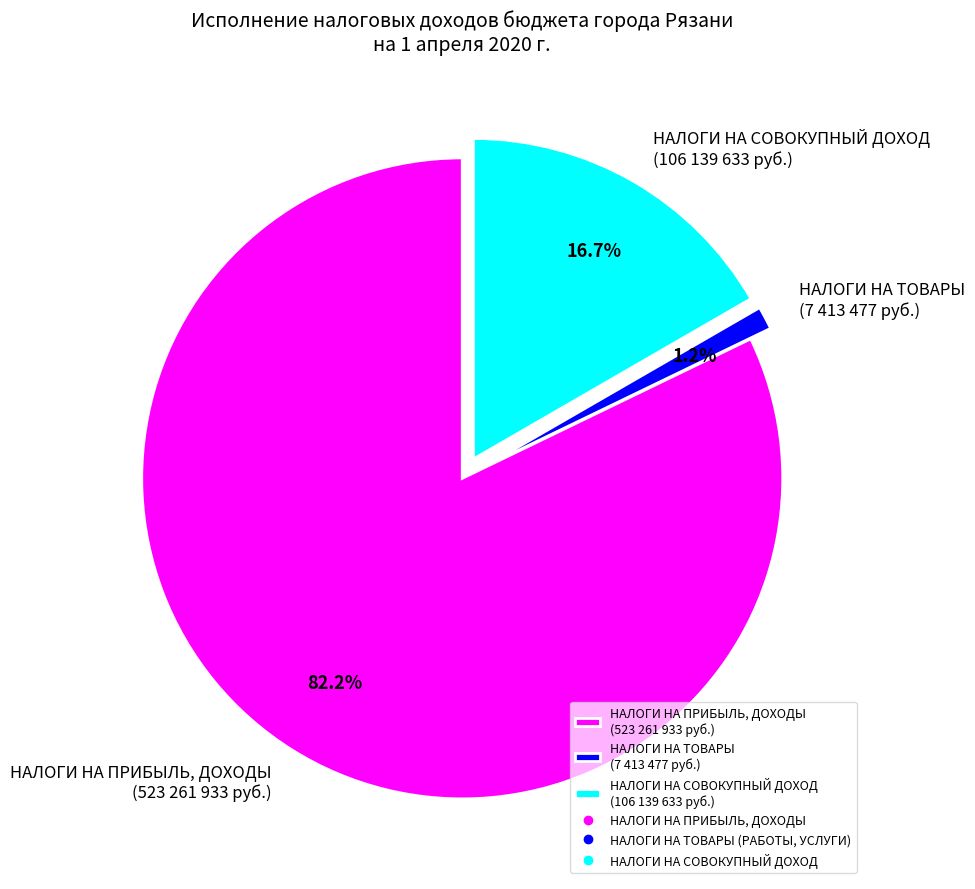

Which slice is the smallest?

НАЛОГИ НА ТОВАРЫ (7 413 477 руб.)